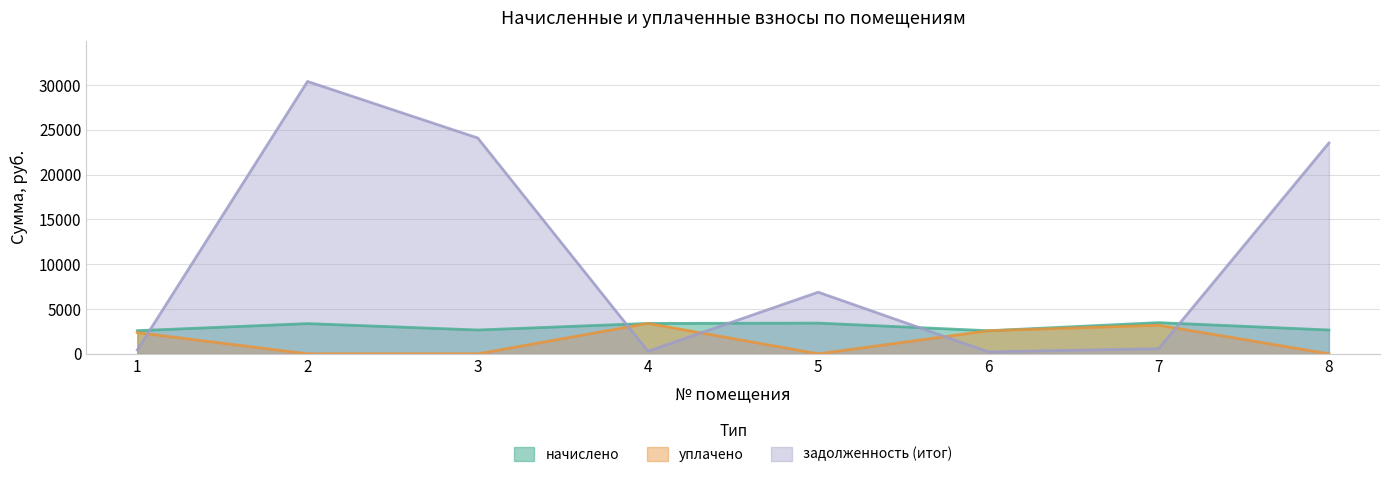

How many times do задолженность (итог) and начислено cross each other?

5